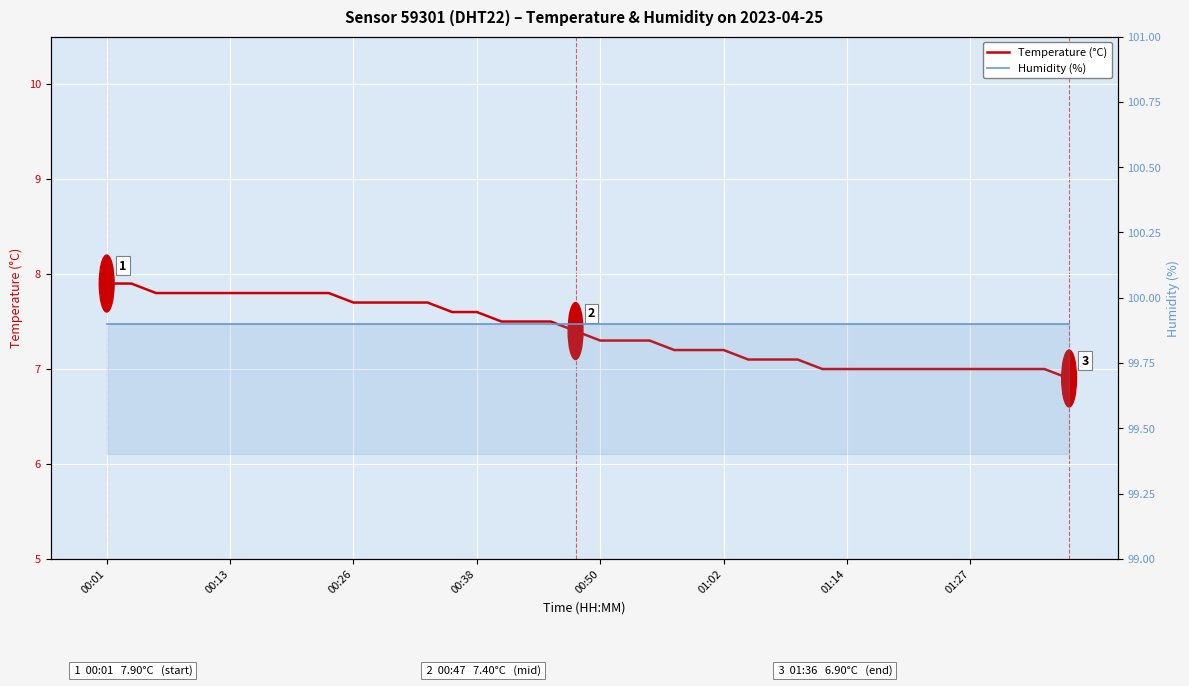

What is the minimum value for Humidity (%)?

99.9